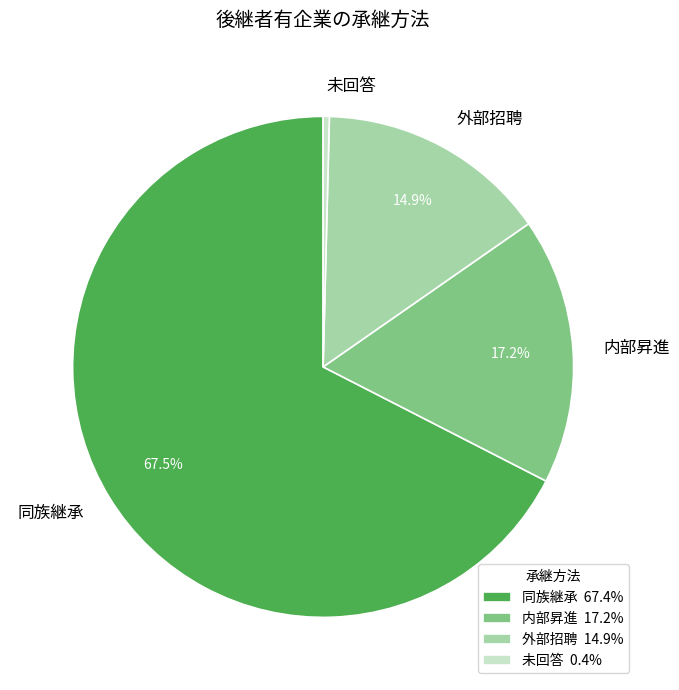

Combined, do 内部昇進 and 外部招聘 account for over 50%?

No